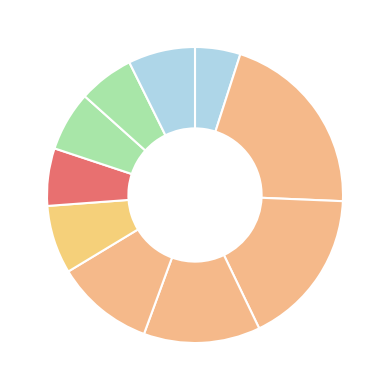

Count the number of slices in the pie.

10